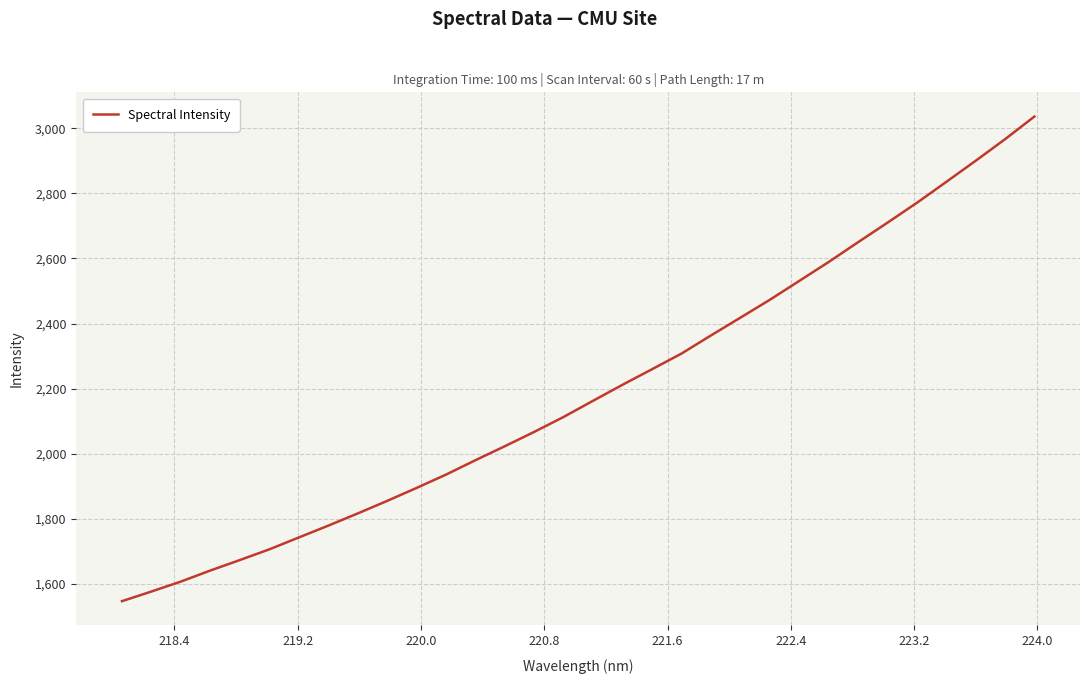

What is the greatest value displayed?

3036.0